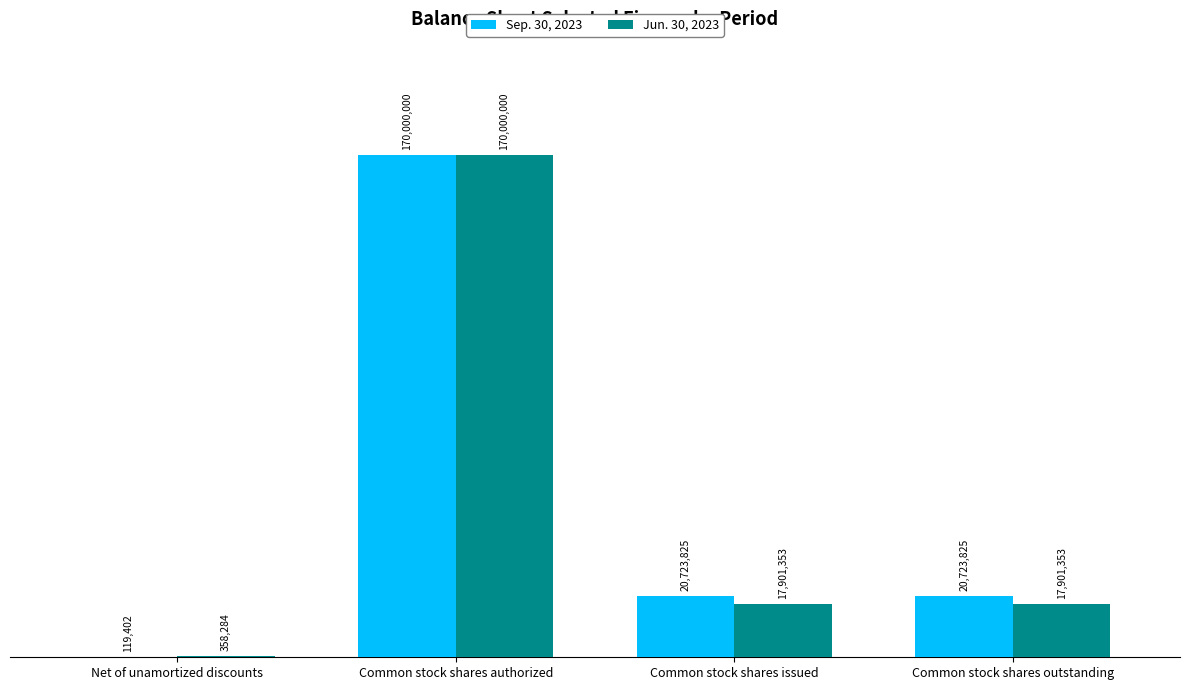

What is the label of the 4th bar from the right?

Net of unamortized discounts